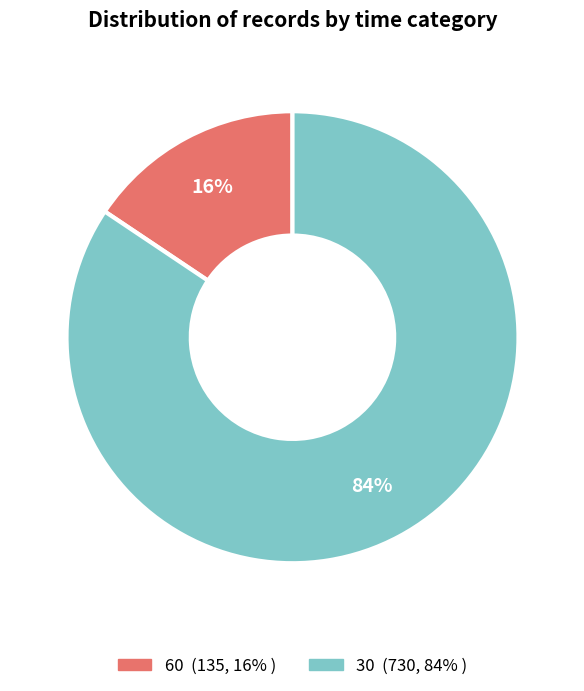

Which slice is the smallest?

60